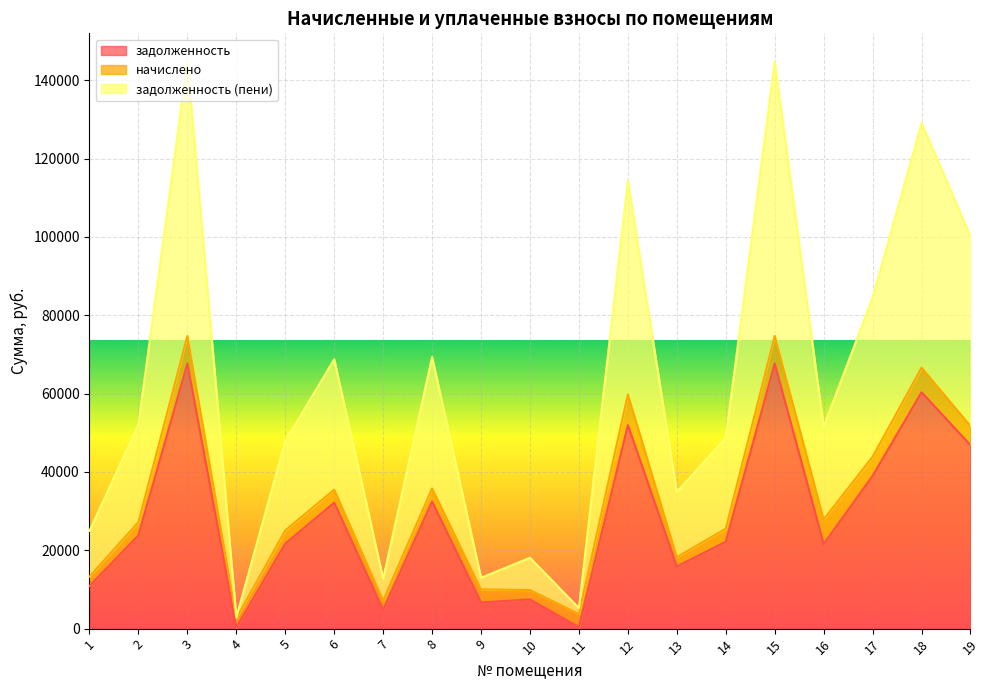

How many categories are shown in the chart?

19